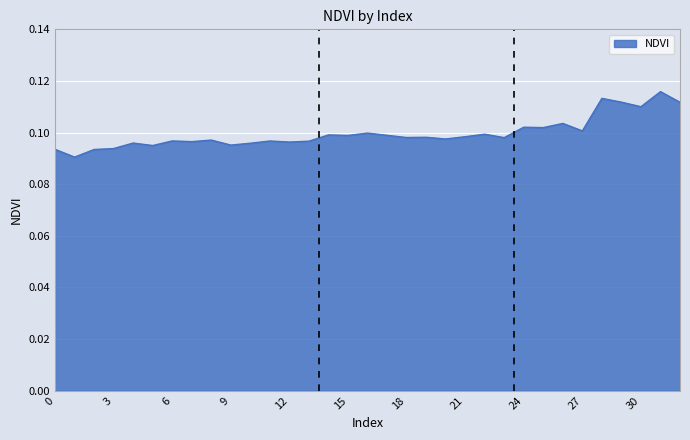

Where is the first local minimum?

1